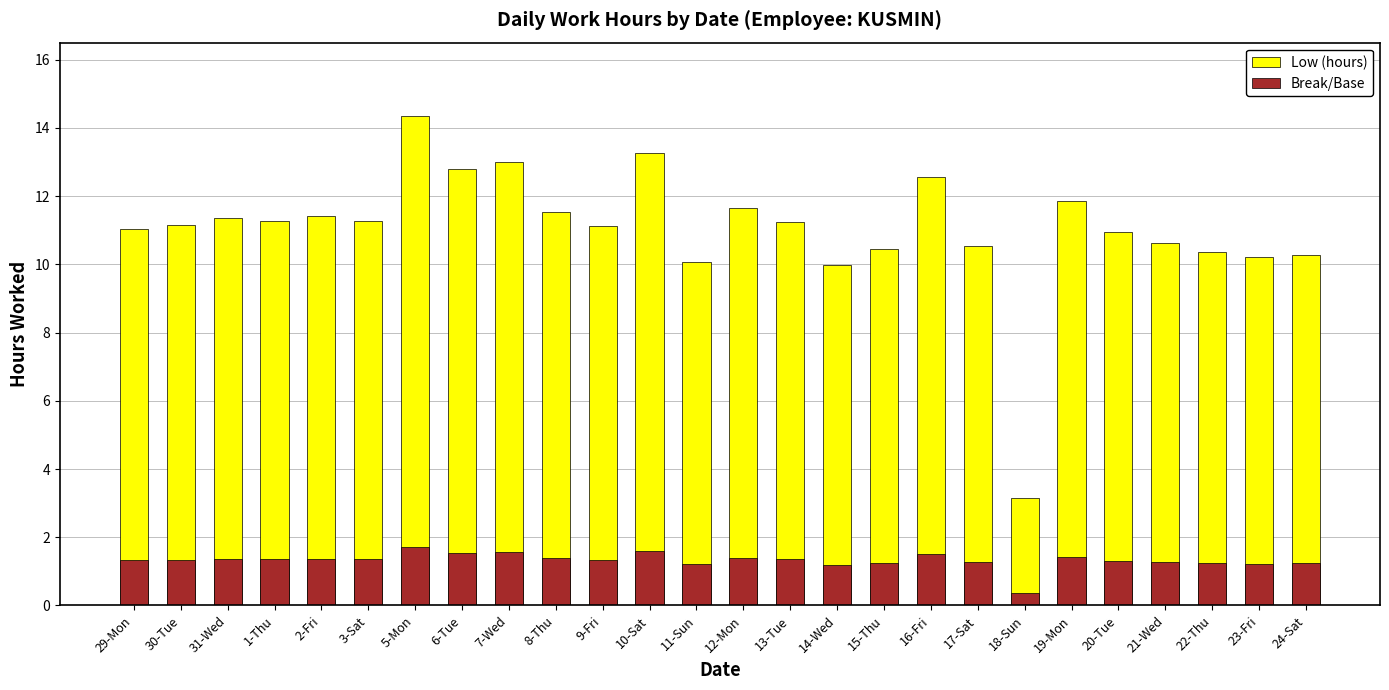

What is the difference between the maximum and minimum values in the Low (hours) series?

11.2